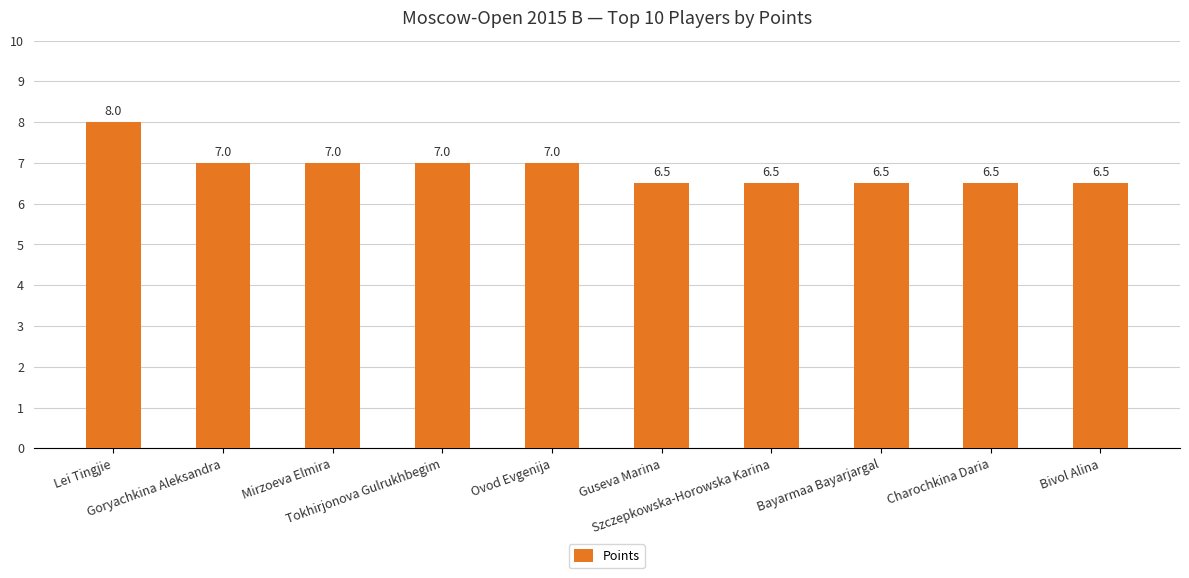

Which label corresponds to the largest value in the chart?

Lei Tingjie